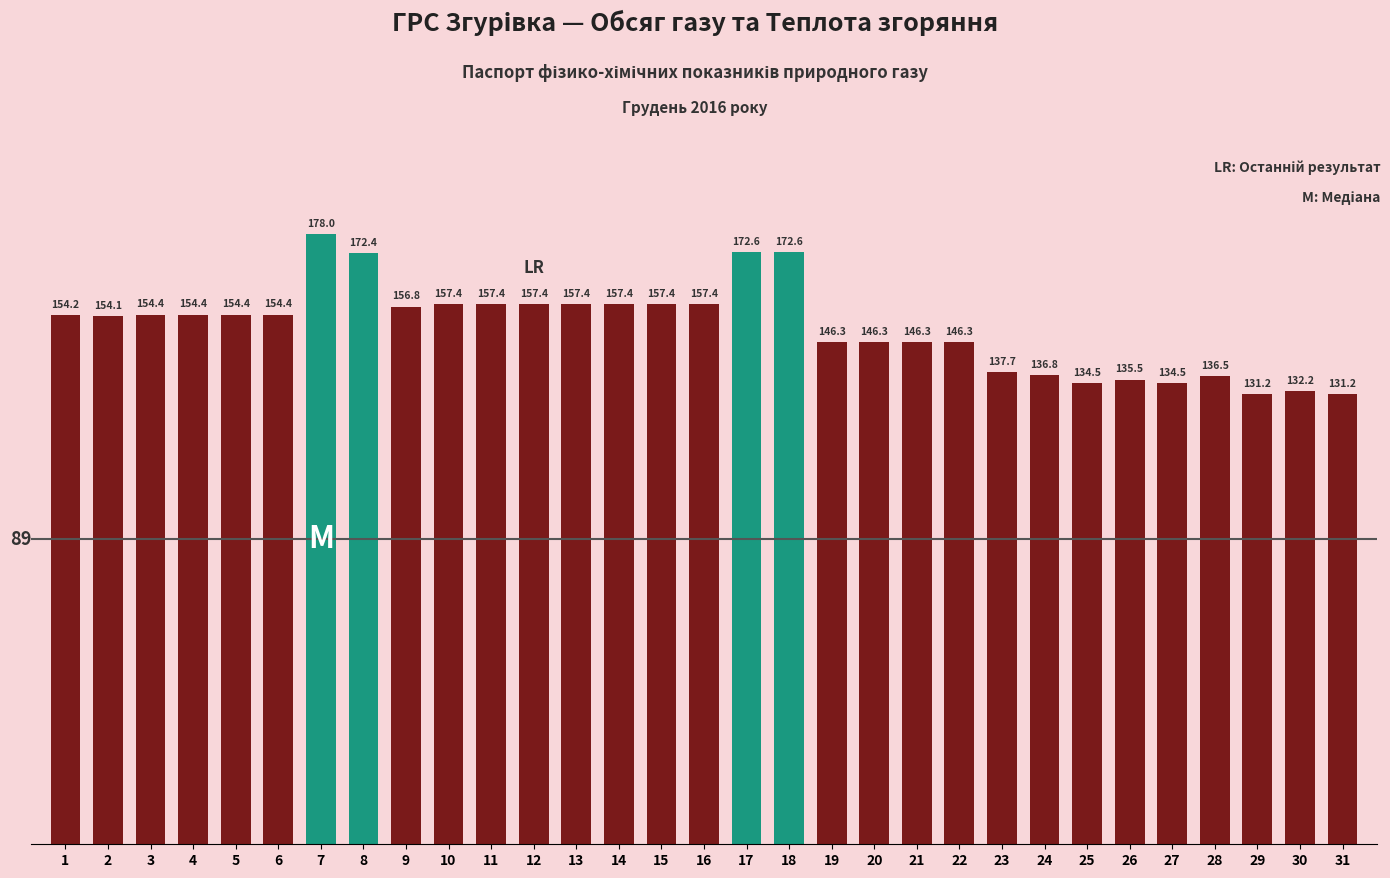

What is the sum of the values at 21 and 18?

318.9